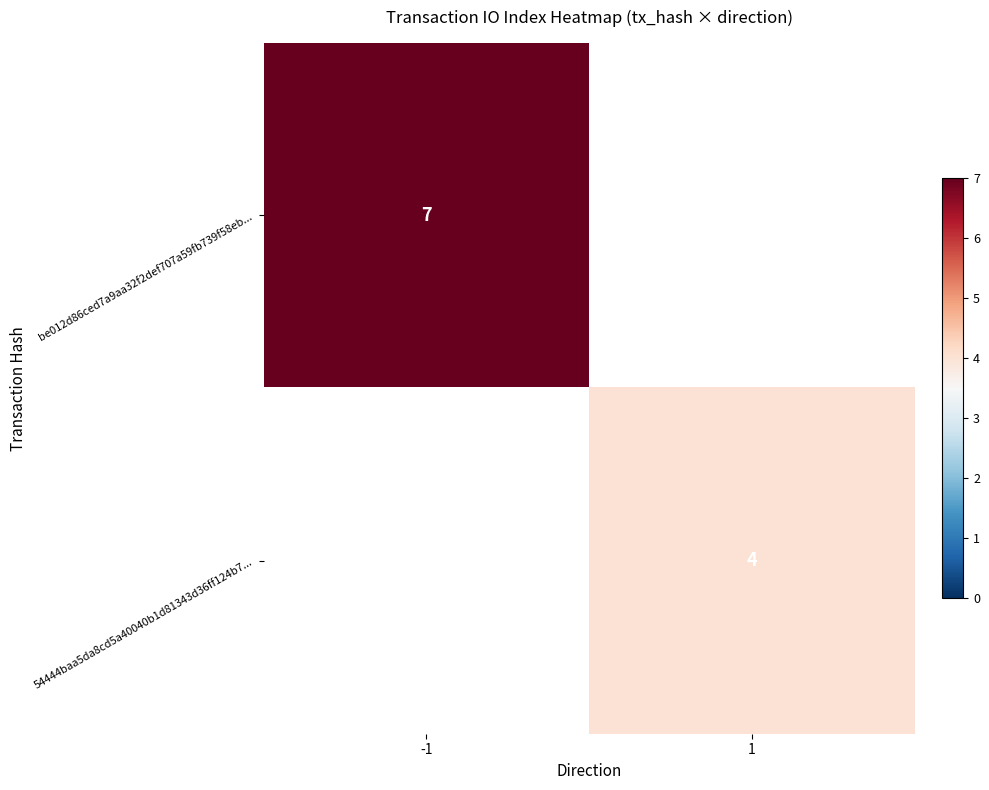

Is the value of be012d86ced7a9aa32f2def707a59fb739f58eb... at -1 greater than the value of 54444baa5da8cd5a40040b1d81343d36ff124b7... at 1?

Yes